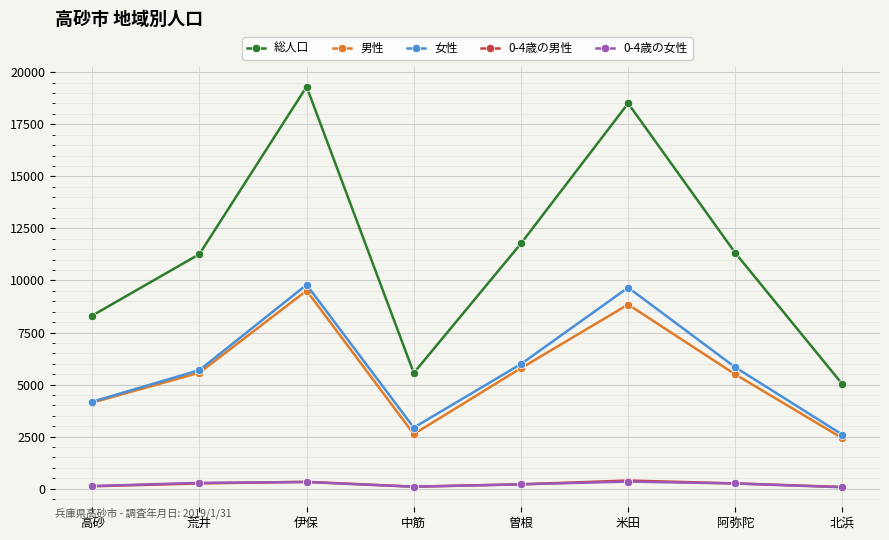

At which label does 男性 reach its peak?

伊保